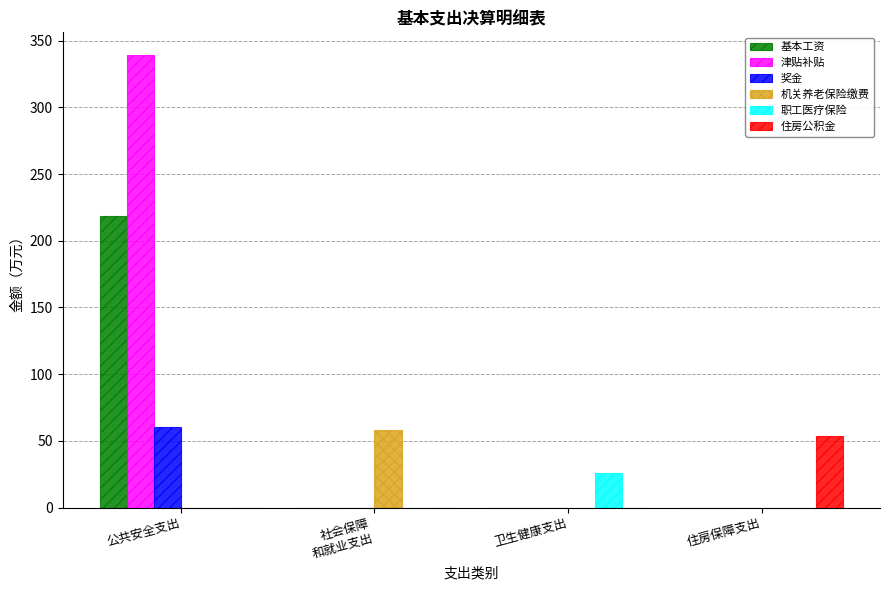

Which series has the largest total across all categories?

津贴补贴